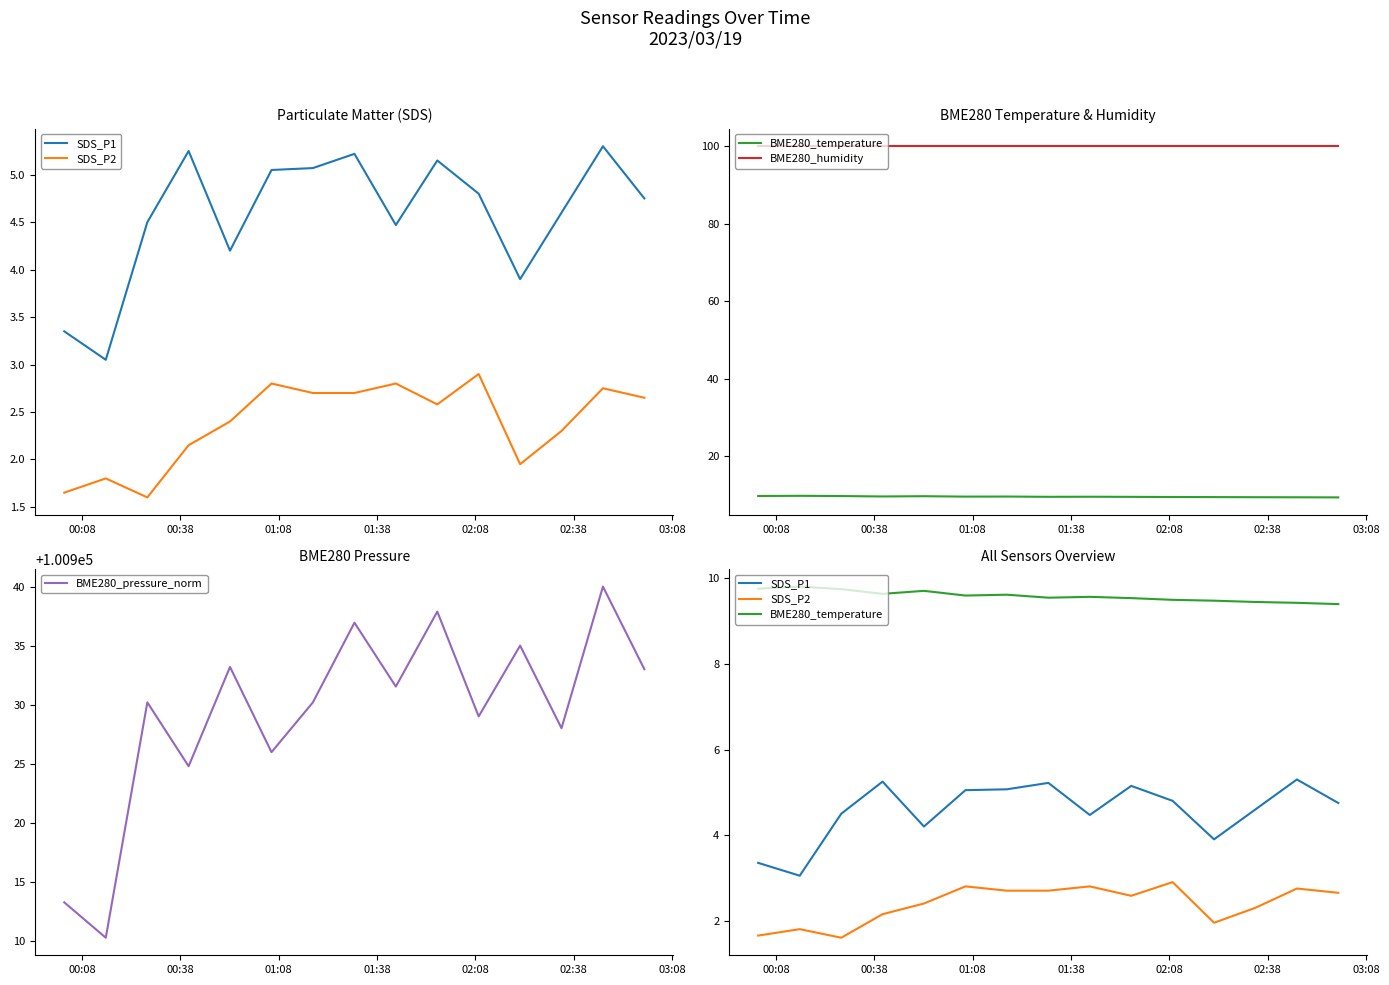

Is this an area chart (filled region under the line)?

No